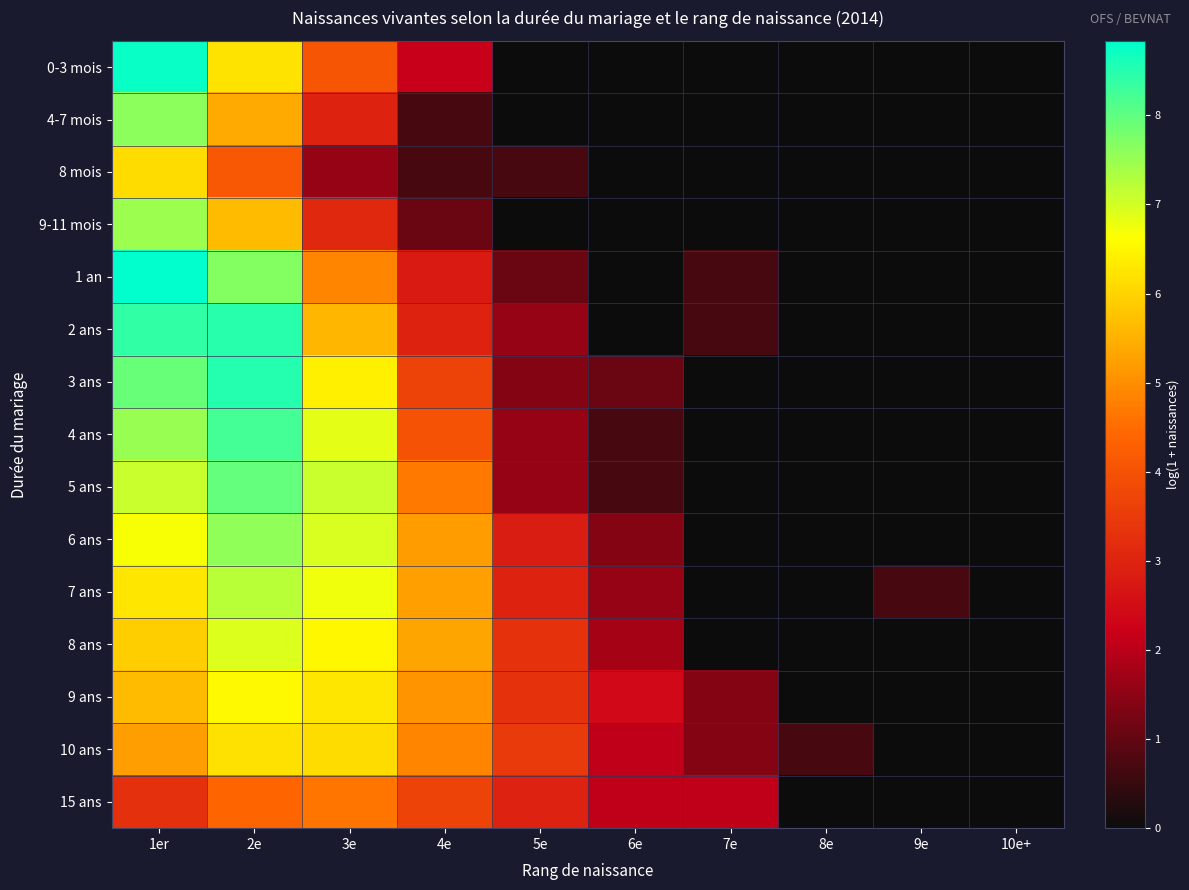

Which series changed the most between 8e and 10e+?

10 ans